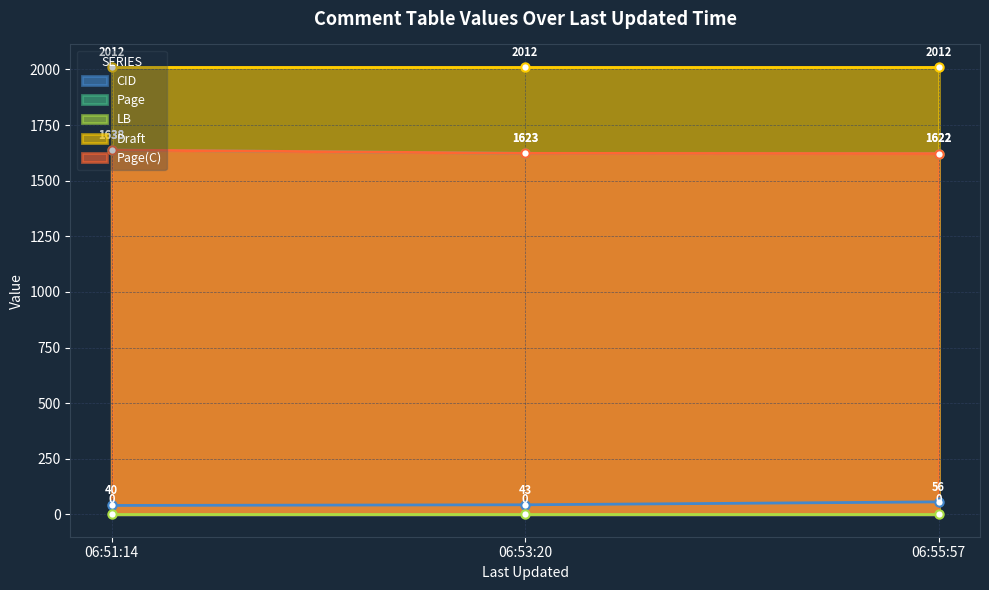

Does the chart have visible grid lines?

Yes